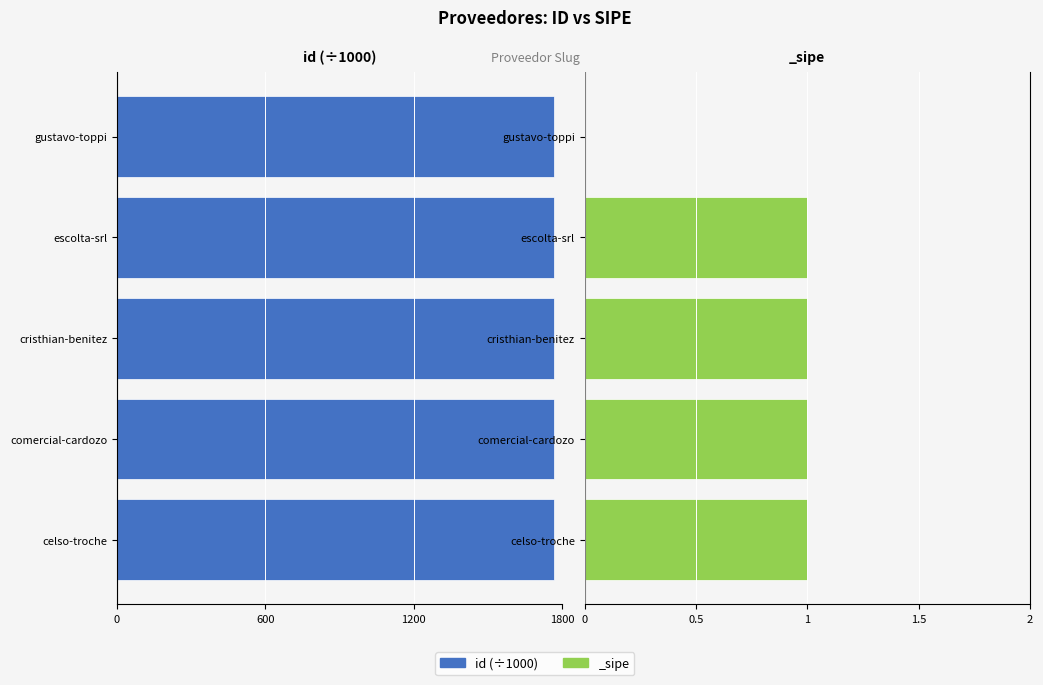

Does the chart contain stacked bars?

No